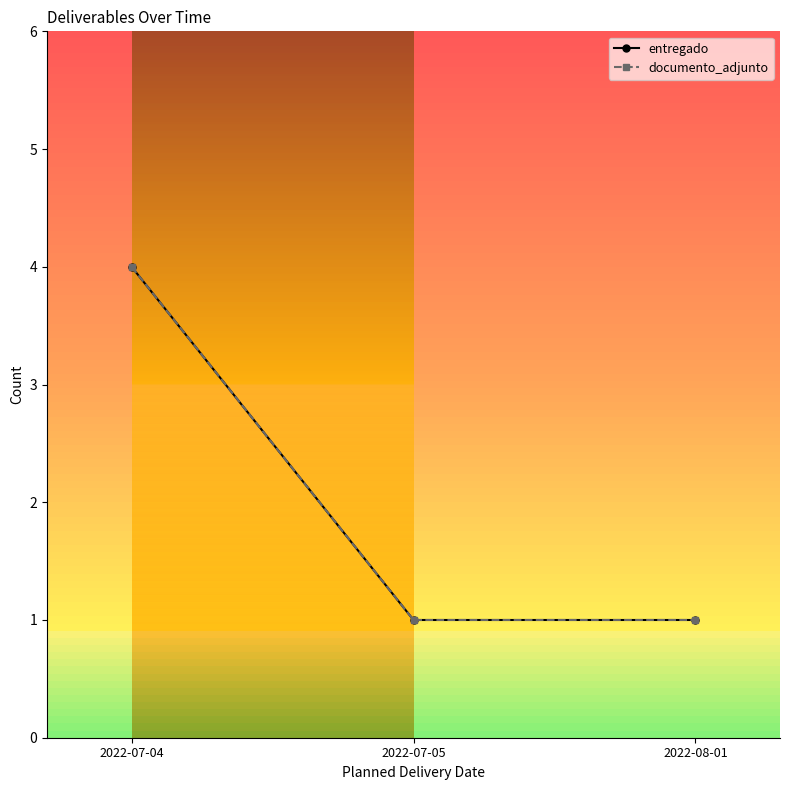

Which label corresponds to the largest value in the chart?

2022-07-04